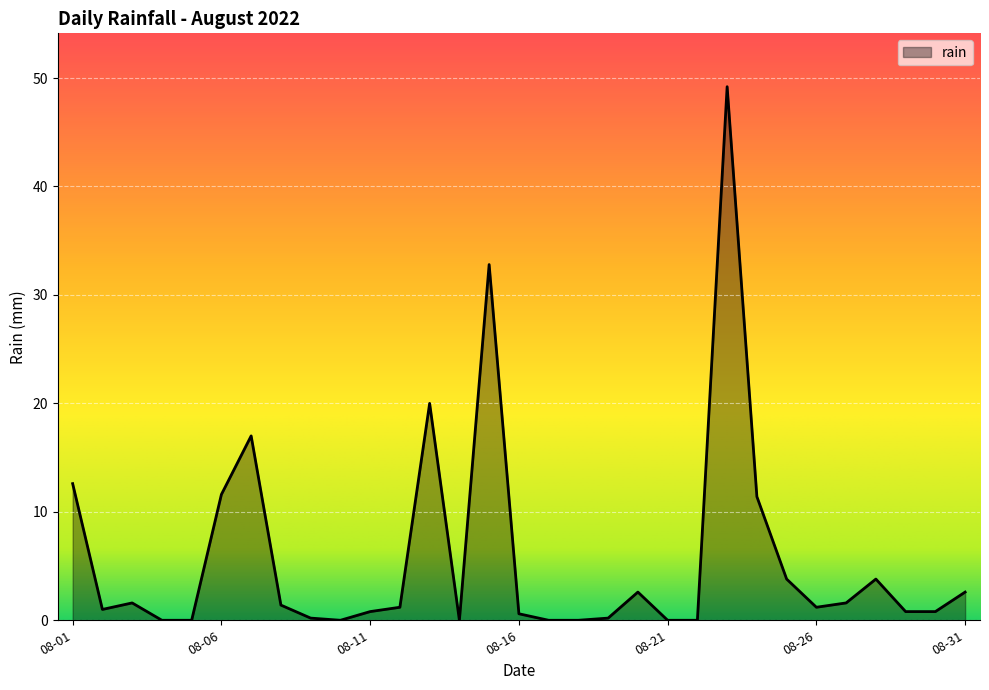

What is the difference between the maximum and minimum values?

49.2